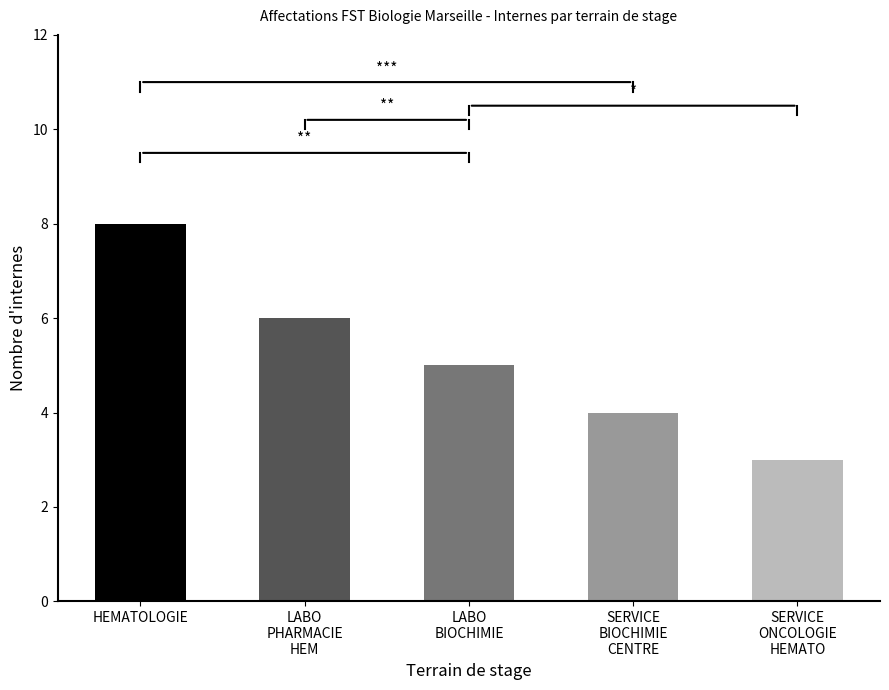

True or false: the data shows 3 at SERVICE
ONCOLOGIE
HEMATO.

True